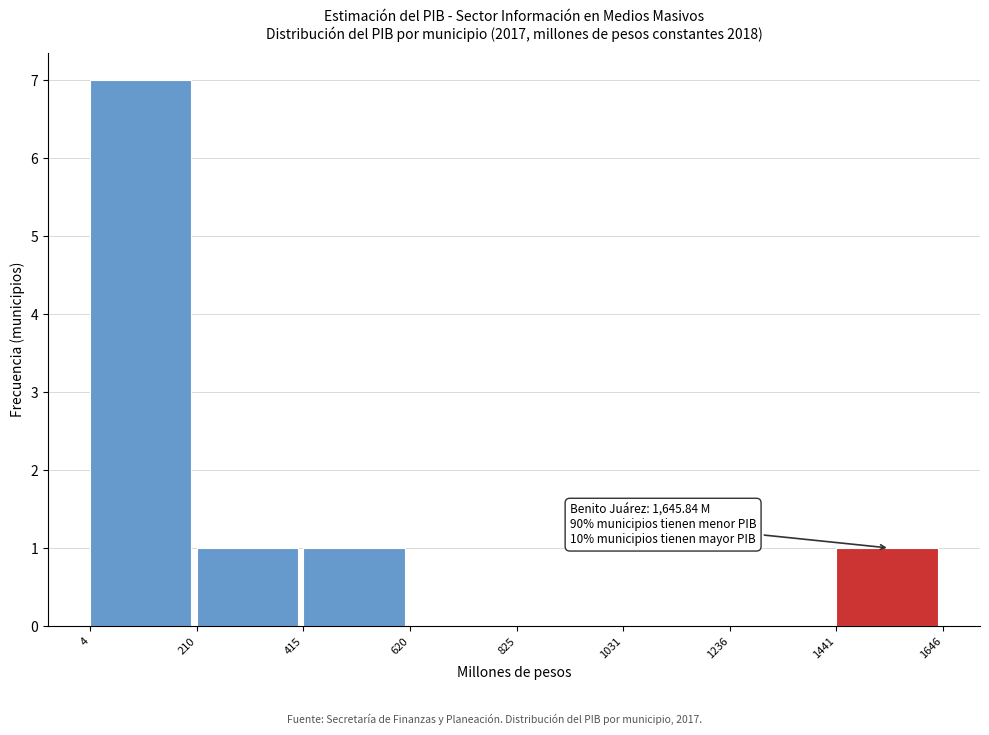

Which range on the x-axis has the tallest bar?

4 to 210